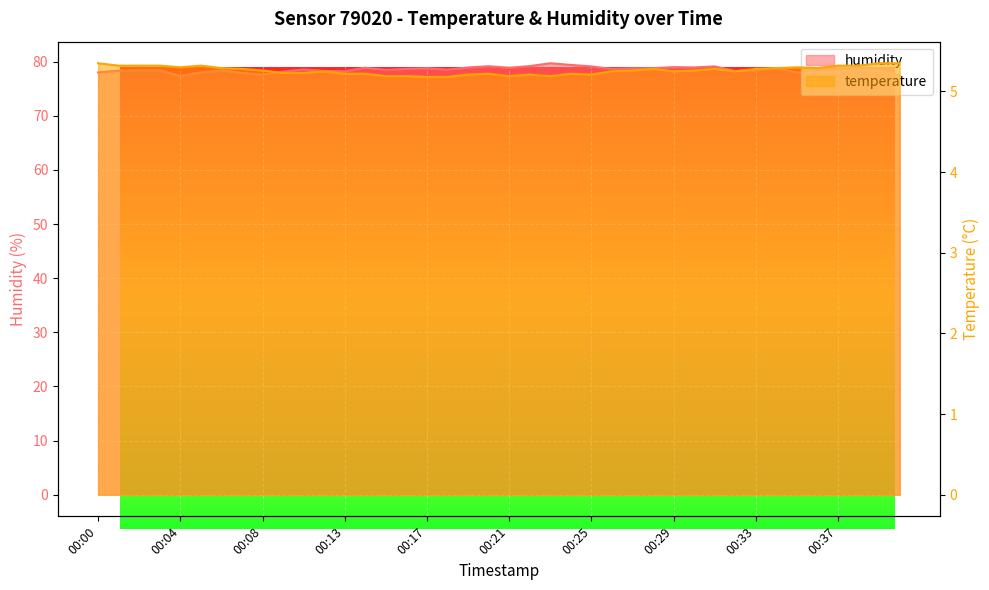

What is the greatest value displayed?

79.7